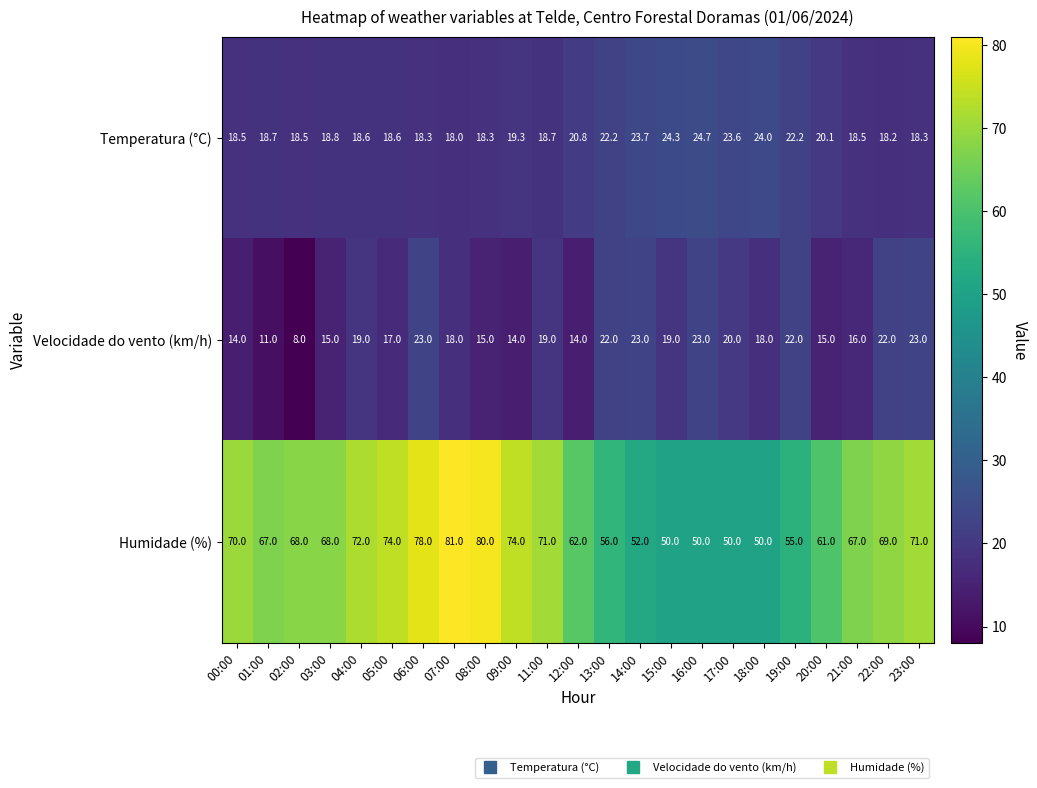

Rank the series by their maximum value, from lowest to highest.

Velocidade do vento (km/h), Temperatura (°C), Humidade (%)